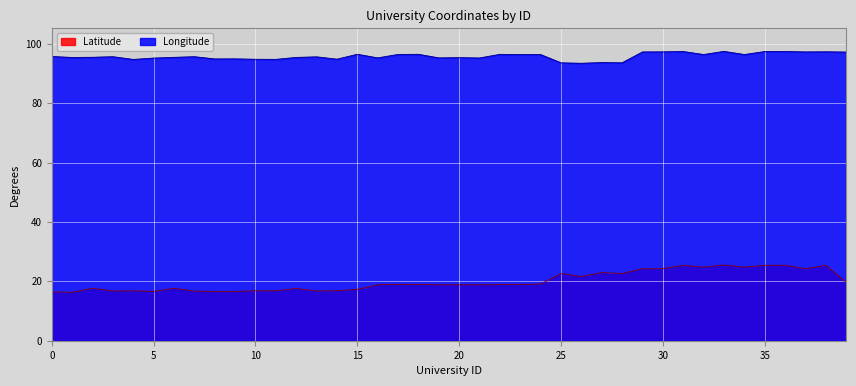

True or false: Latitude and Longitude cross at least once.

False